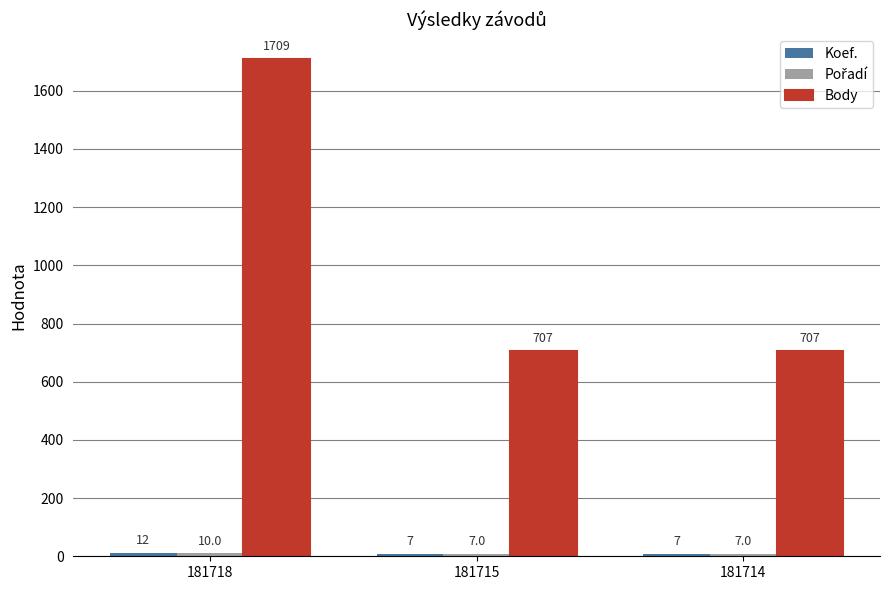

At which category does the chart reach its peak across all series?

181718